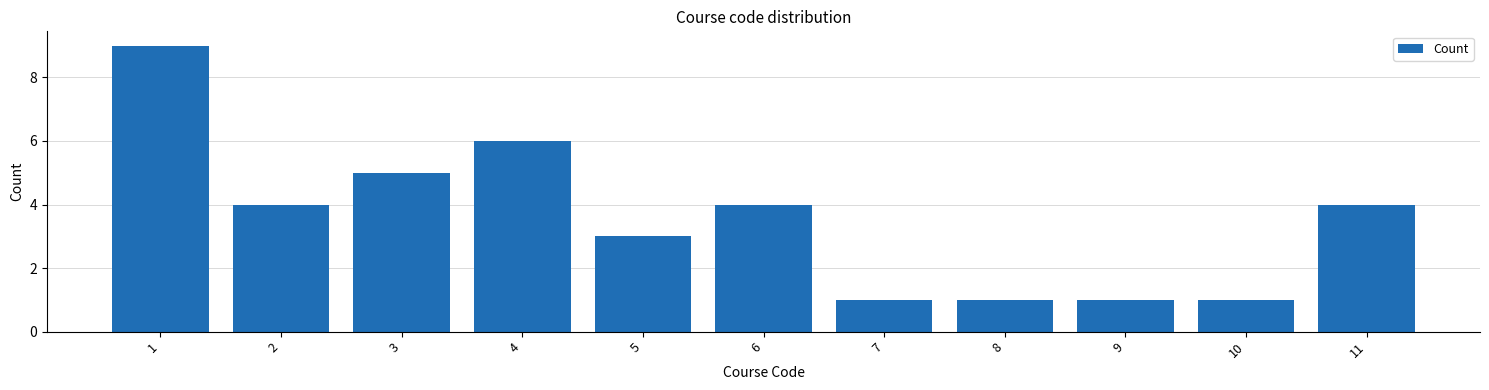

Reading left to right, list all the values displayed in this chart.

9	4	5	6	3	4	1	1	1	1	4